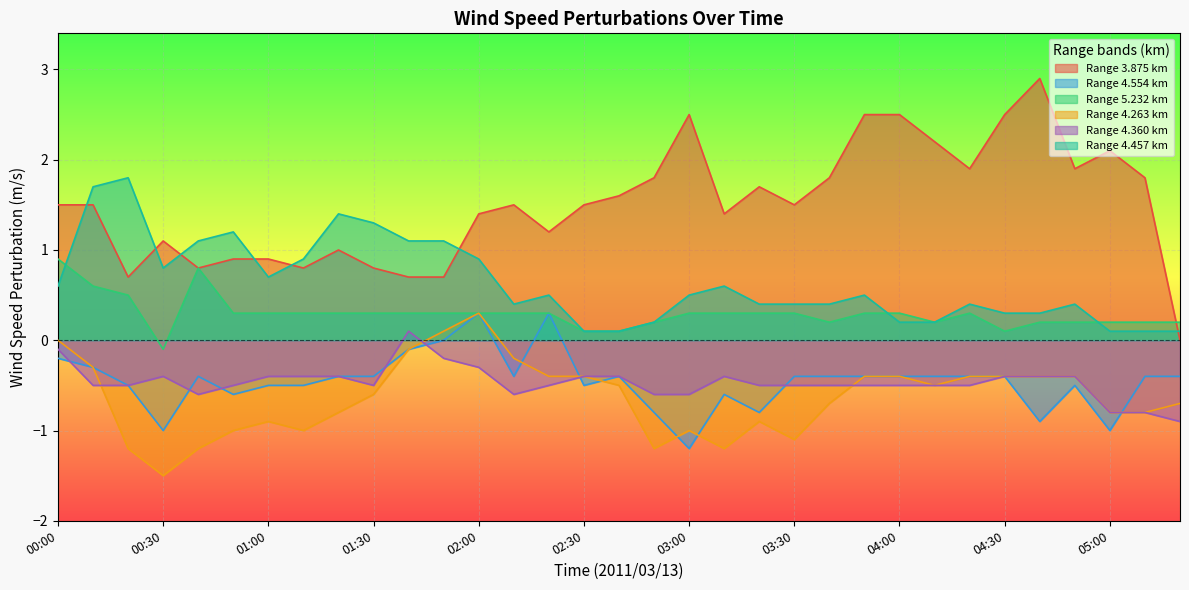

What is the value of the 4.457 point at the 26th from the left?

0.2